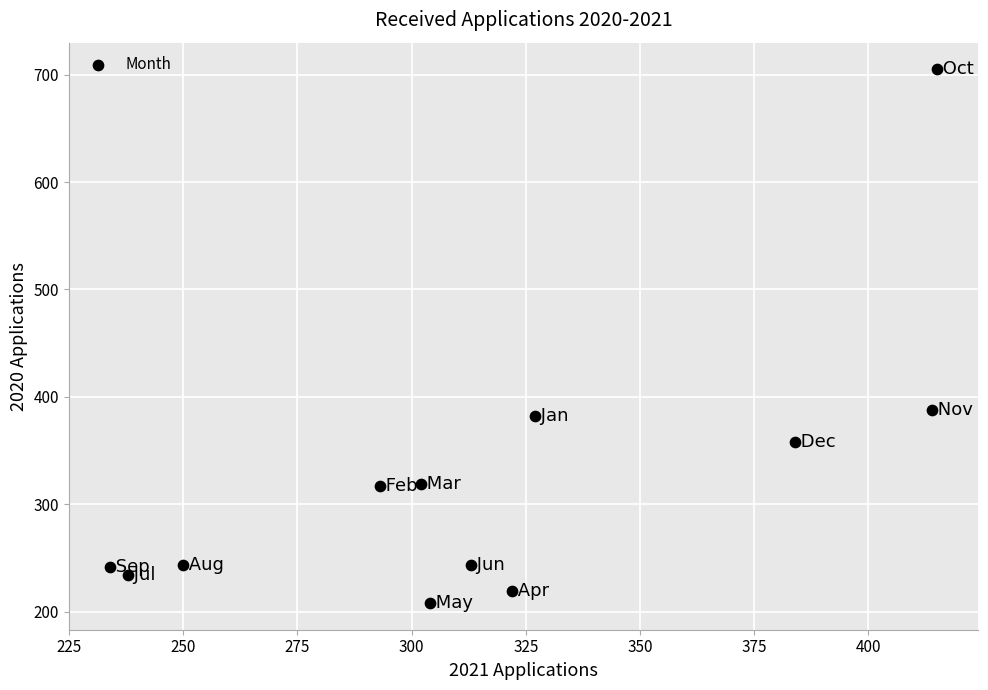

What is the average X value?

316